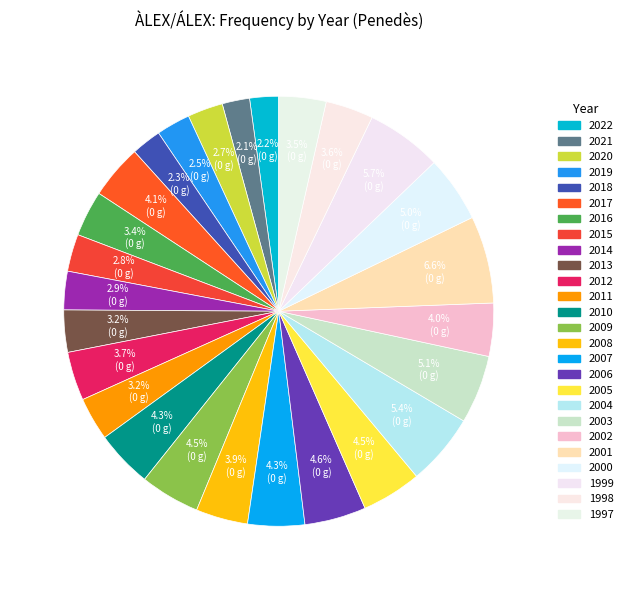

How many slices are in this pie chart?

26